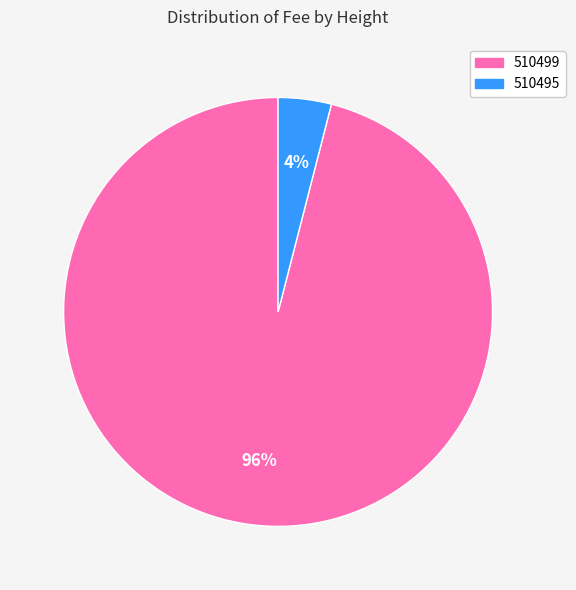

Between 510495 and 510499, which is larger?

510499